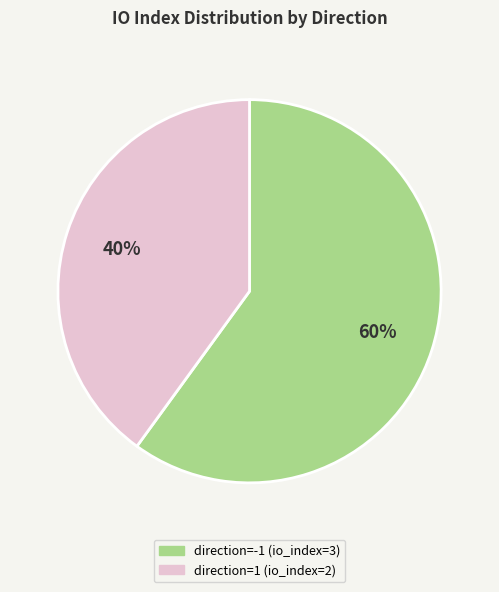

To the nearest percent, what is the average slice percentage?

50%